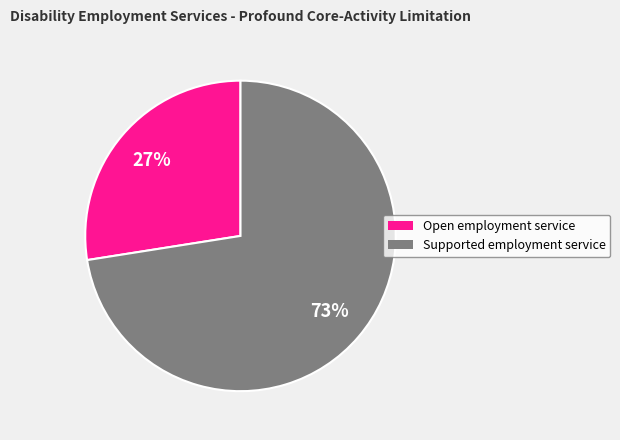

How many segments does this pie chart have?

2